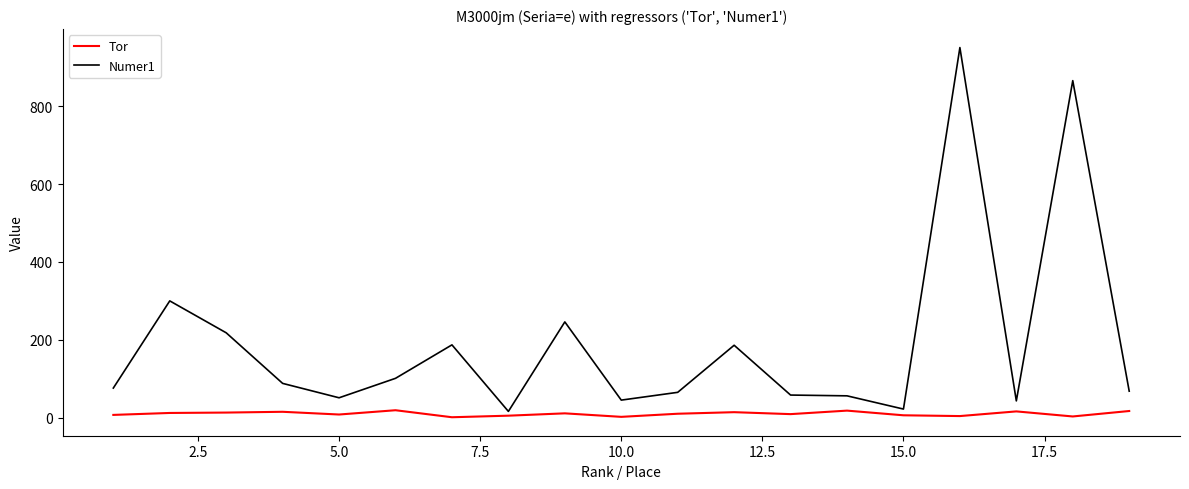

What is the lowest value of the Numer1 series?

16